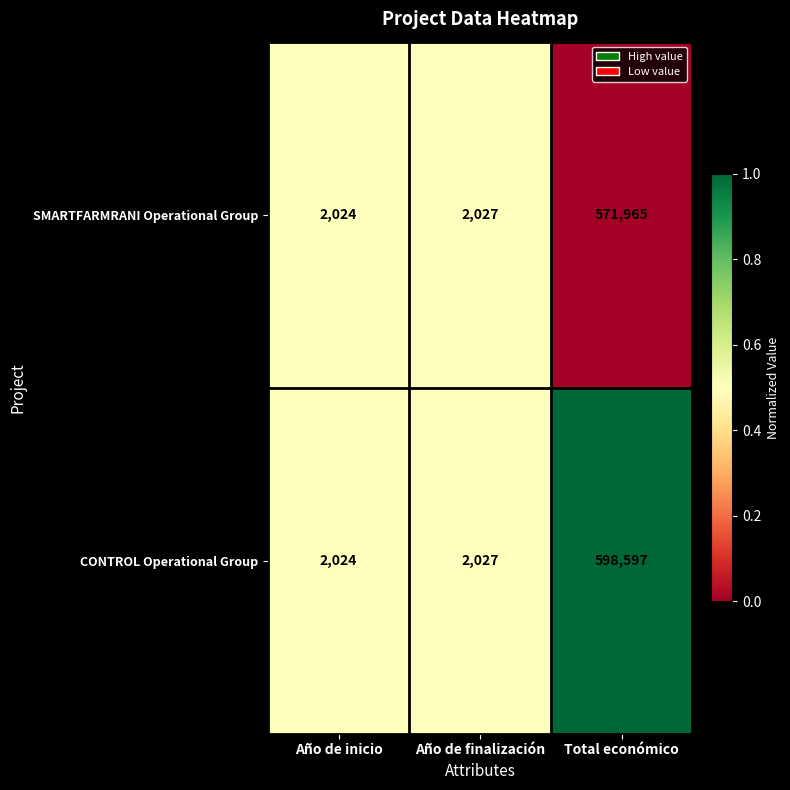

Which series has the widest spread of values?

CONTROL Operational Group